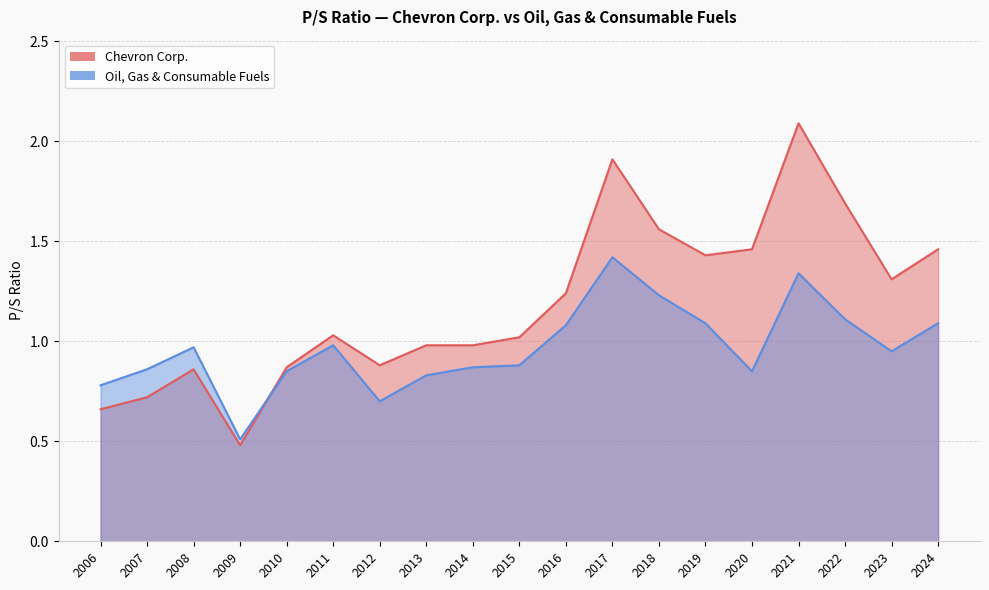

At which label does Chevron Corp. reach its peak?

2021